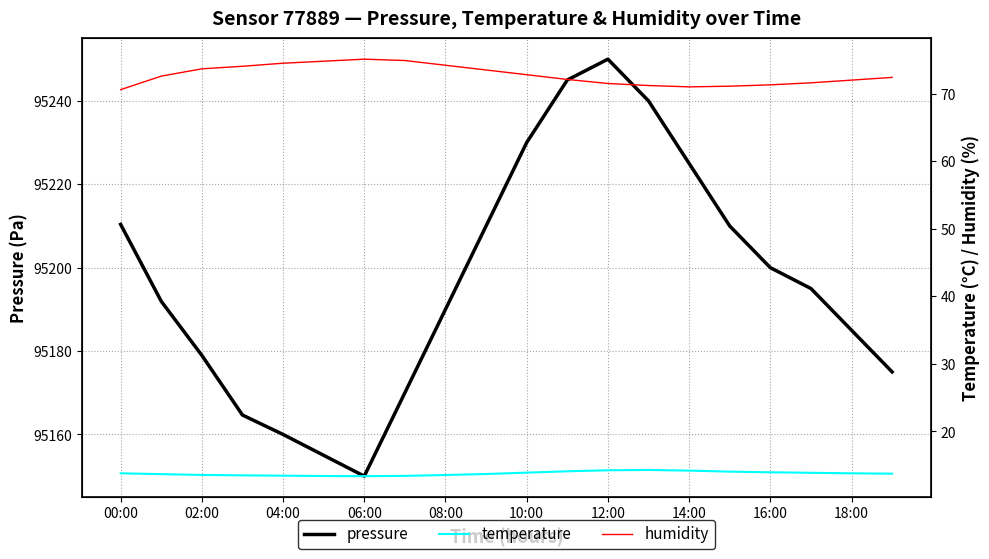

At which label does pressure reach its minimum?

06:00